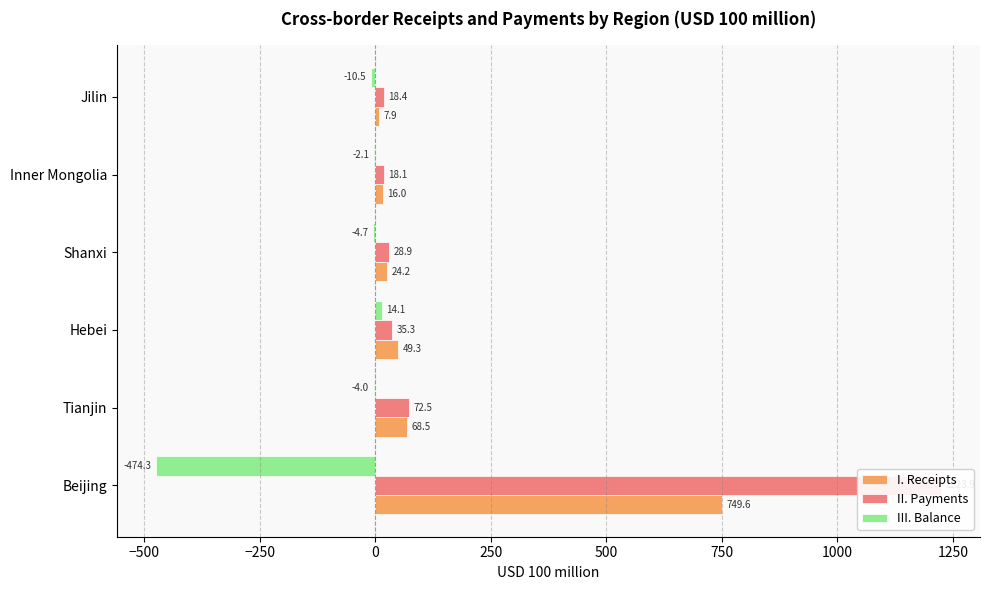

How many groups of bars are there?

6